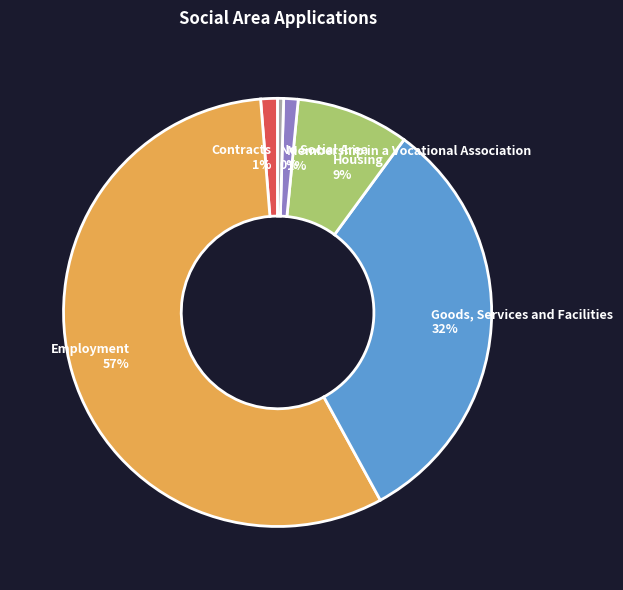

Which category has the smallest portion of the pie?

No Social Area